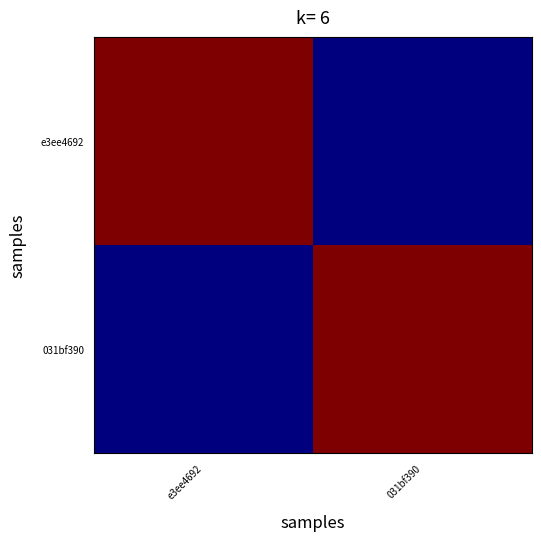

What is the greatest value displayed?

1